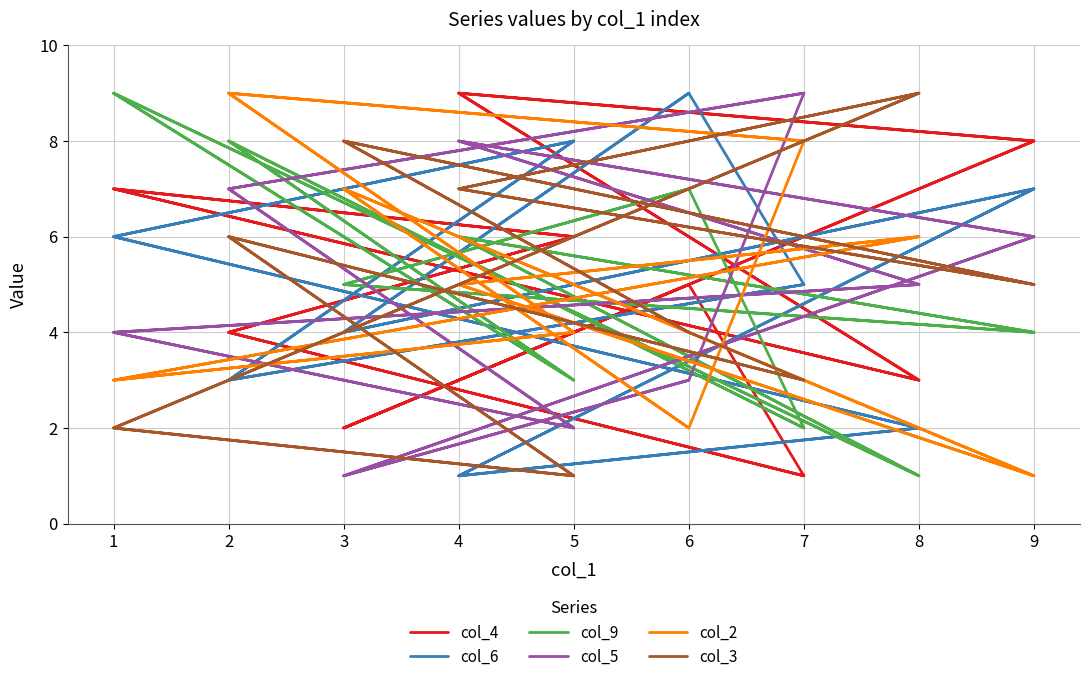

True or false: col_4 has more than 0 points higher than both neighbors.

True